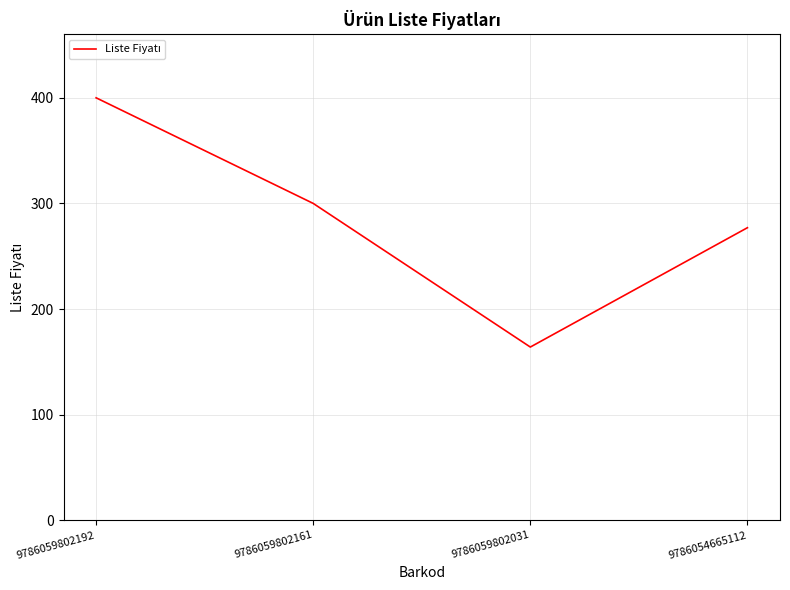

Which label corresponds to the smallest value in the chart?

9786059802031